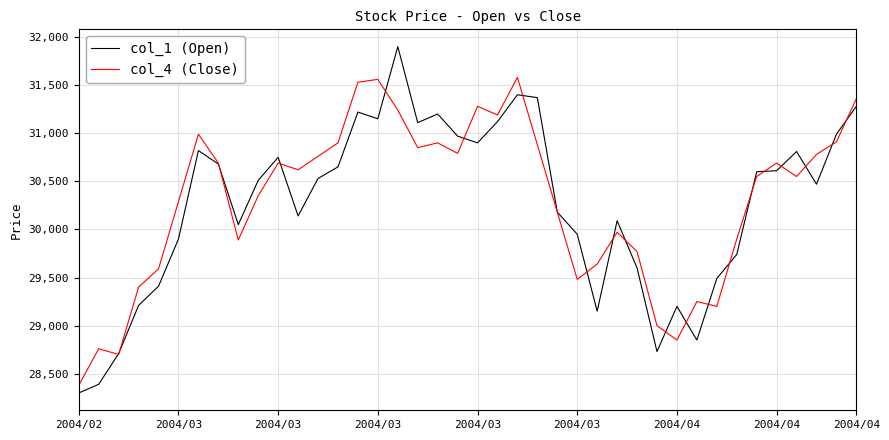

Which series has the largest range (max minus min)?

col_1 (Open)